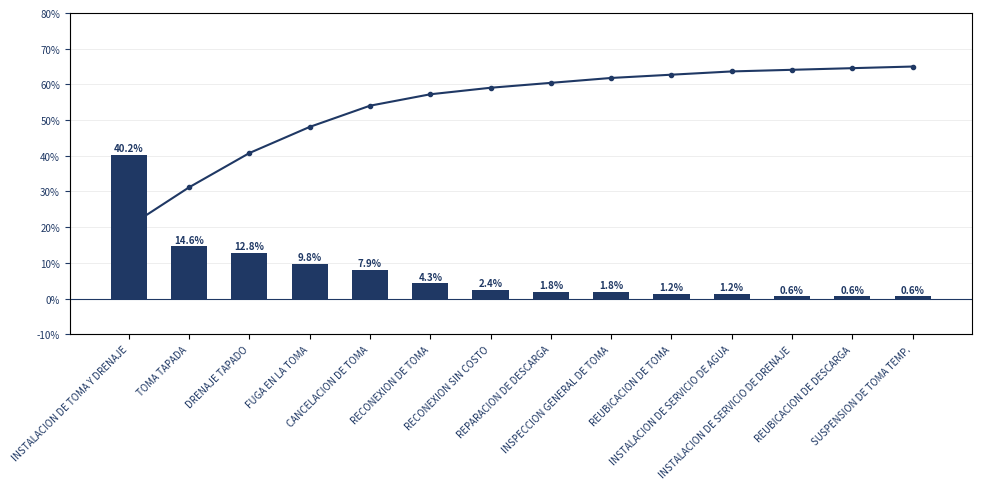

Is it true that col_1 equals 4.3 at RECONEXION DE TOMA?

True